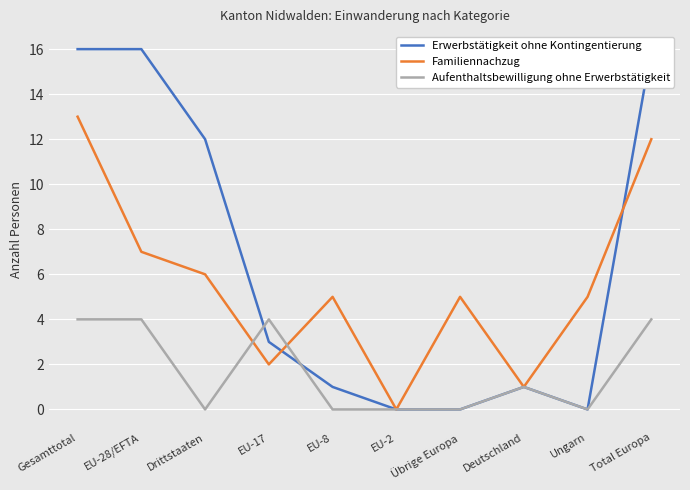

What is the spread (max minus min) of values at Drittstaaten?

12